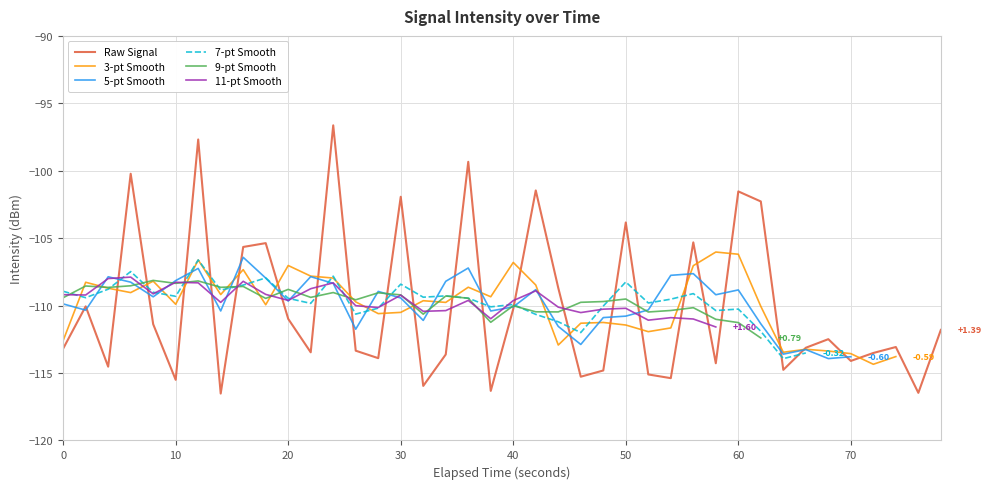

What is the approximate value at 40?

-110.2